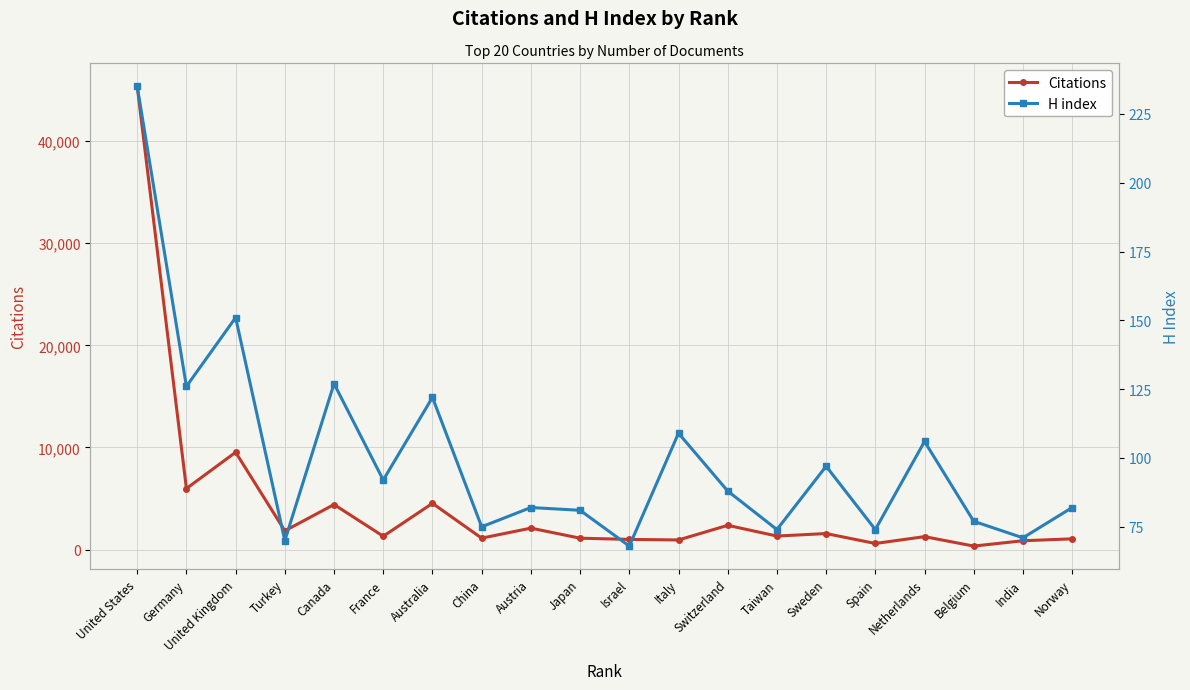

What is the sum of the H index values at United Kingdom and Germany?

277